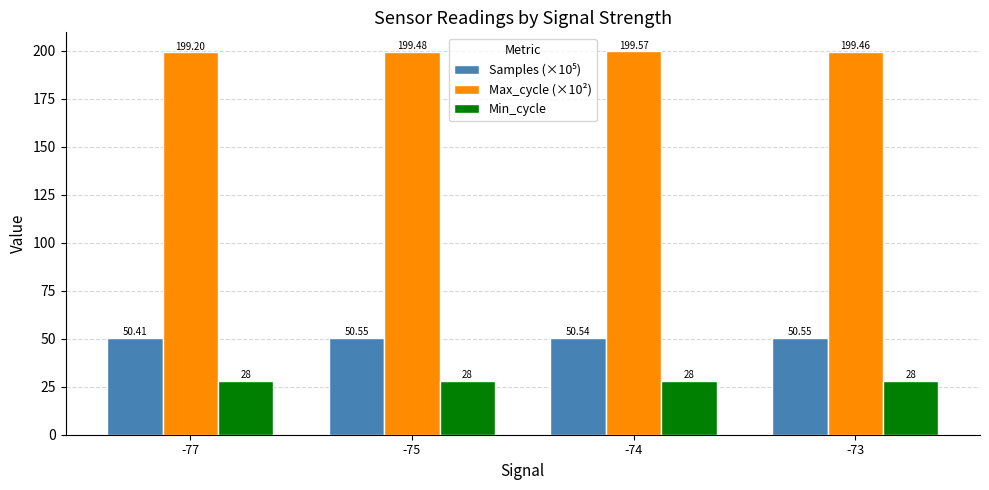

At how many categories does at least one series exceed 158?

4